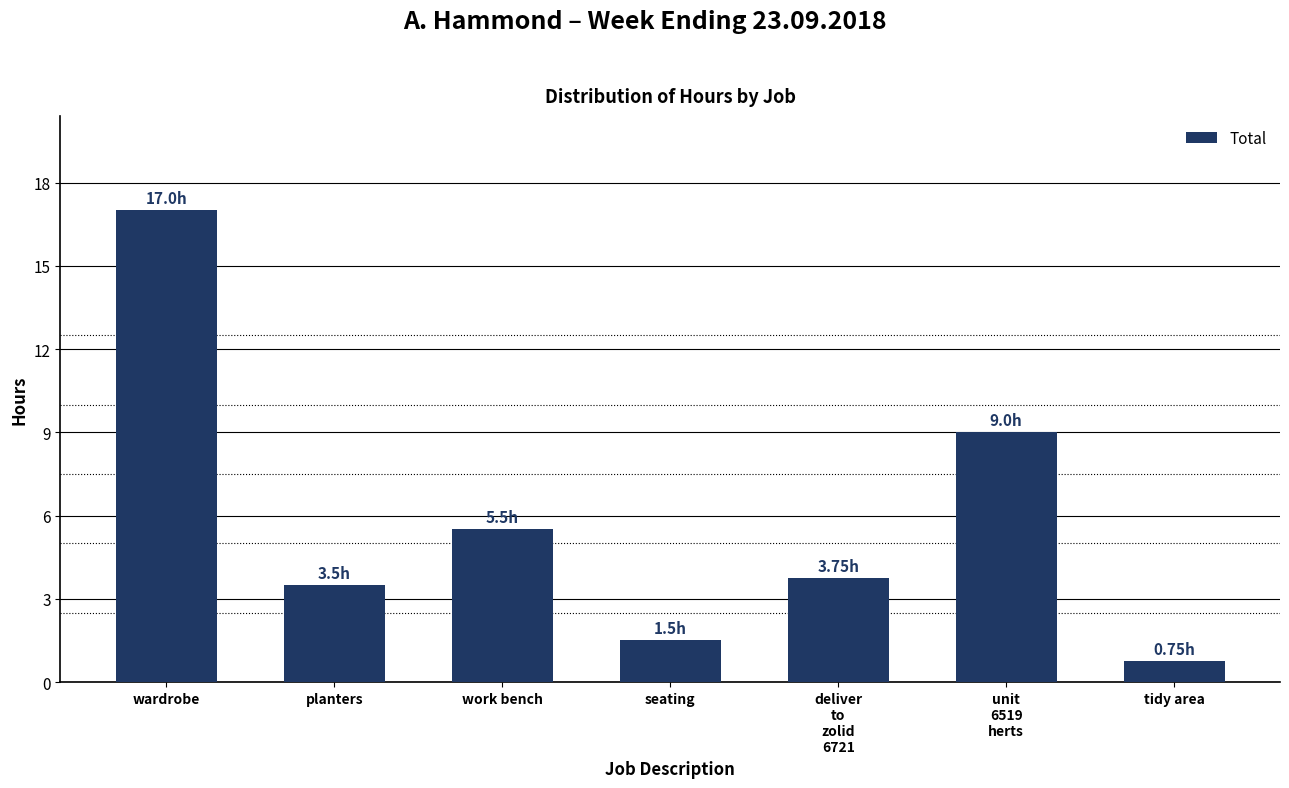

Where does the data first go above 3?

wardrobe